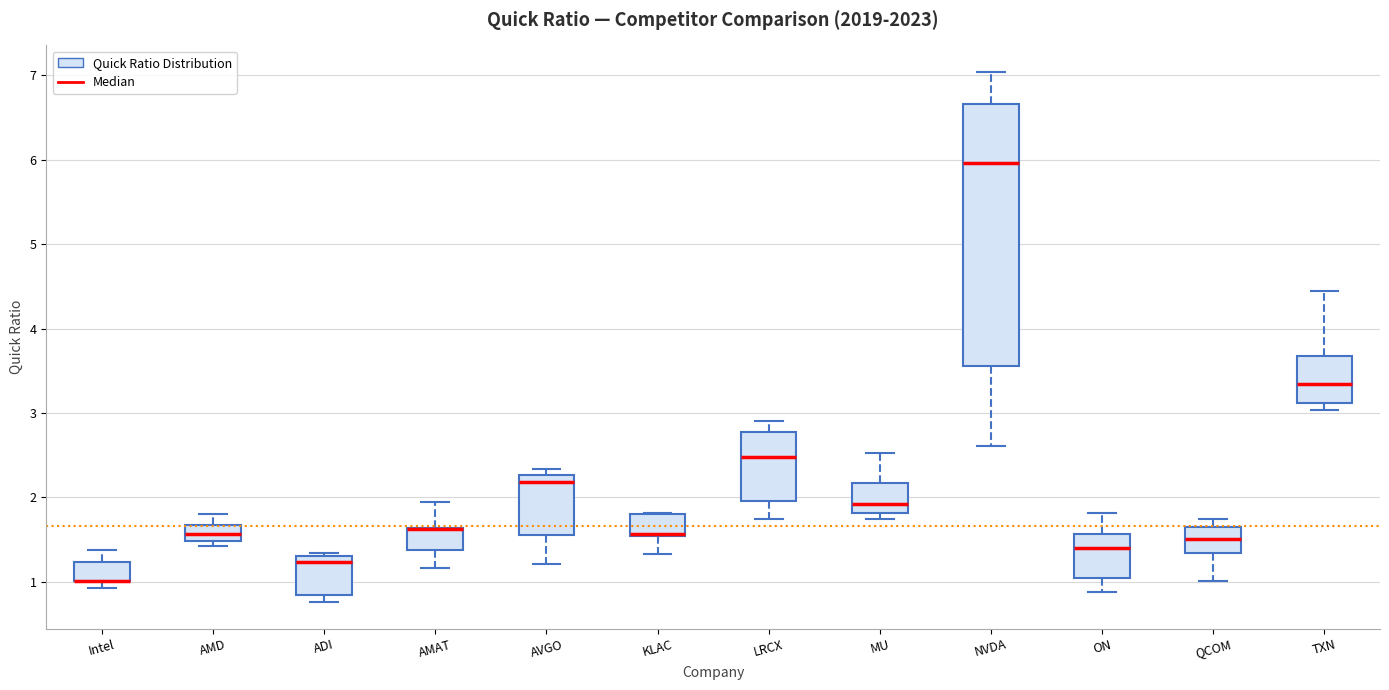

Reading left to right, read every box against the y-axis: the position of its median line, the range the box covers, and the ends of its whiskers. The values are not printed on the chart, so give them approximately, as read against the axis.

Intel: median 1.0 (drawn on the box's lower edge), box 1.0 to 1.2, whiskers 0.9 to 1.4
AMD: median 1.6, box 1.5 to 1.7, whiskers 1.4 to 1.8
ADI: median 1.2, box 0.9 to 1.3, whiskers 0.8 to 1.3 (just above the box's upper edge)
AMAT: median 1.6 (drawn on the box's upper edge), box 1.4 to 1.6, whiskers 1.2 to 2.0
AVGO: median 2.2, box 1.6 to 2.3, whiskers 1.2 to 2.3 (just above the box's upper edge)
KLAC: median 1.6, box 1.5 to 1.8, whiskers 1.3 to 1.8
LRCX: median 2.5, box 2.0 to 2.8, whiskers 1.8 to 2.9
MU: median 1.9, box 1.8 to 2.2, whiskers 1.7 to 2.5
NVDA: median 6.0, box 3.6 to 6.7, whiskers 2.6 to 7.0
ON: median 1.4, box 1.1 to 1.6, whiskers 0.9 to 1.8
QCOM: median 1.5, box 1.3 to 1.7, whiskers 1.0 to 1.8
TXN: median 3.3, box 3.1 to 3.7, whiskers 3.0 to 4.5